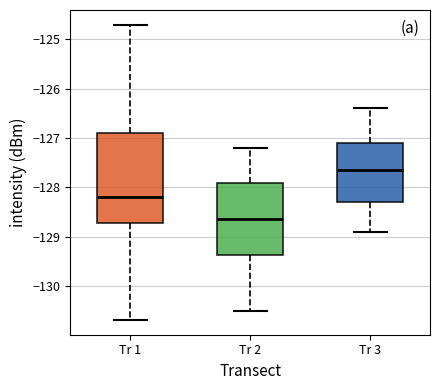

Where does the median line of the box for Tr 1 sit on the y-axis? The values are not printed on the chart, so give them approximately, as read against the axis.

-128.2